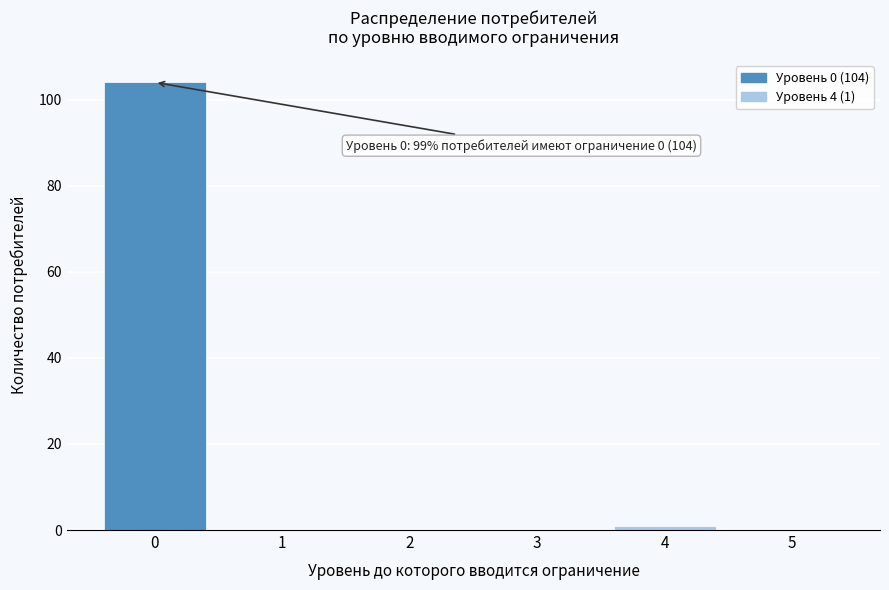

Reading left to right, list all the values displayed in this chart.

0=104	1=0	2=0	3=0	4=1	5=0